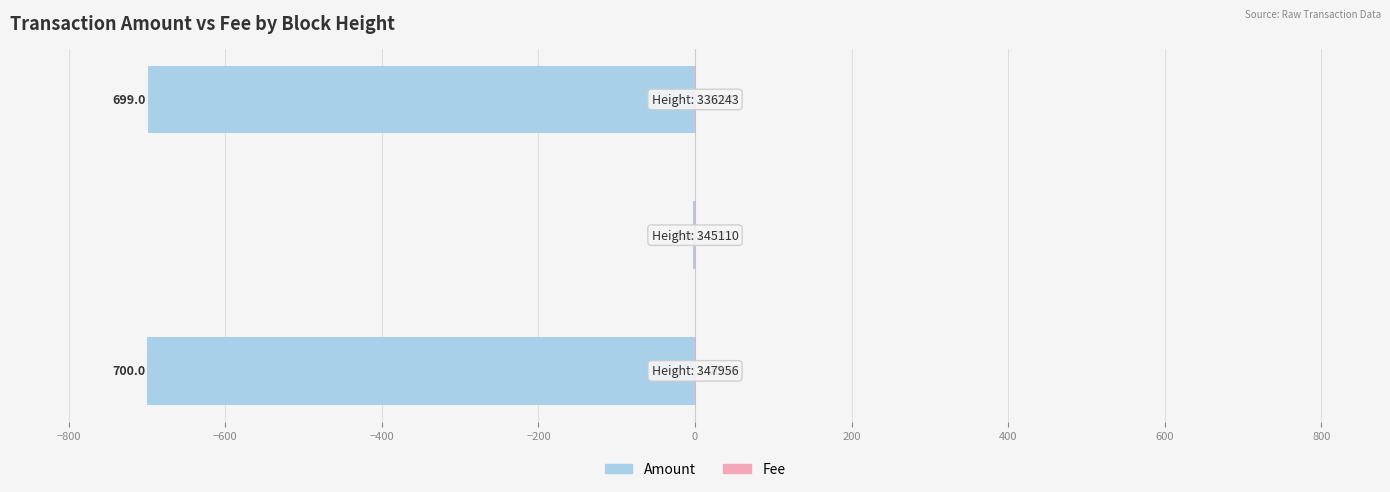

How many groups of bars are there?

3